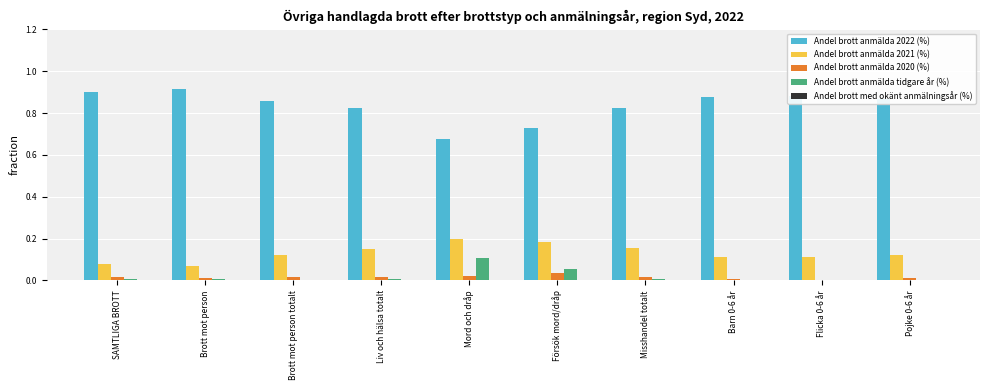

What is the sum of all Andel brott anmälda 2022 (%) values?

8.4